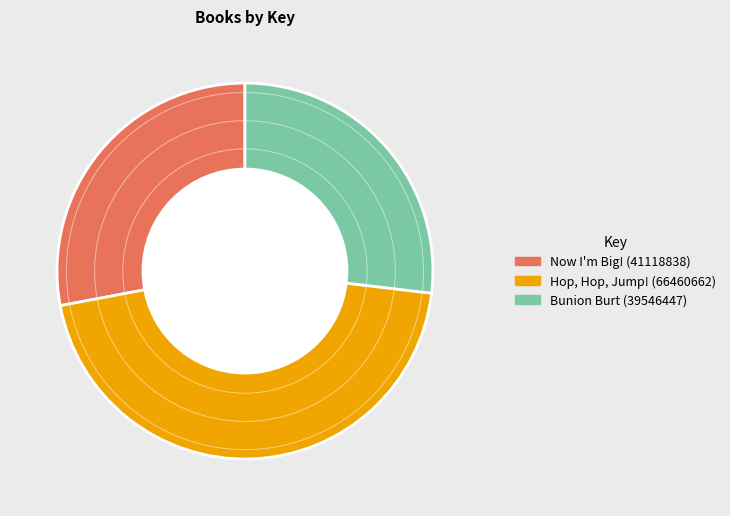

Which has a higher value, Now I'm Big! (41118838) or Bunion Burt (39546447)?

Now I'm Big! (41118838)